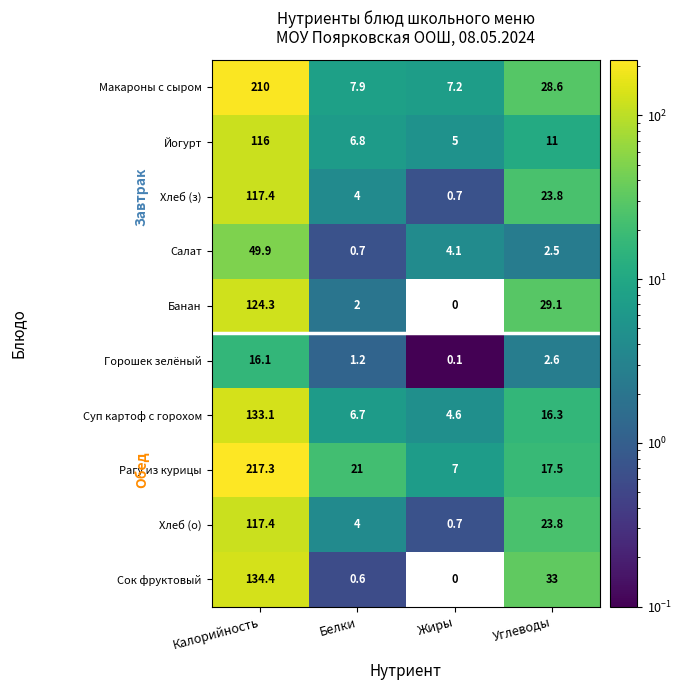

What is the difference between the Суп картоф с горохом values at Белки and Калорийность?

126.4